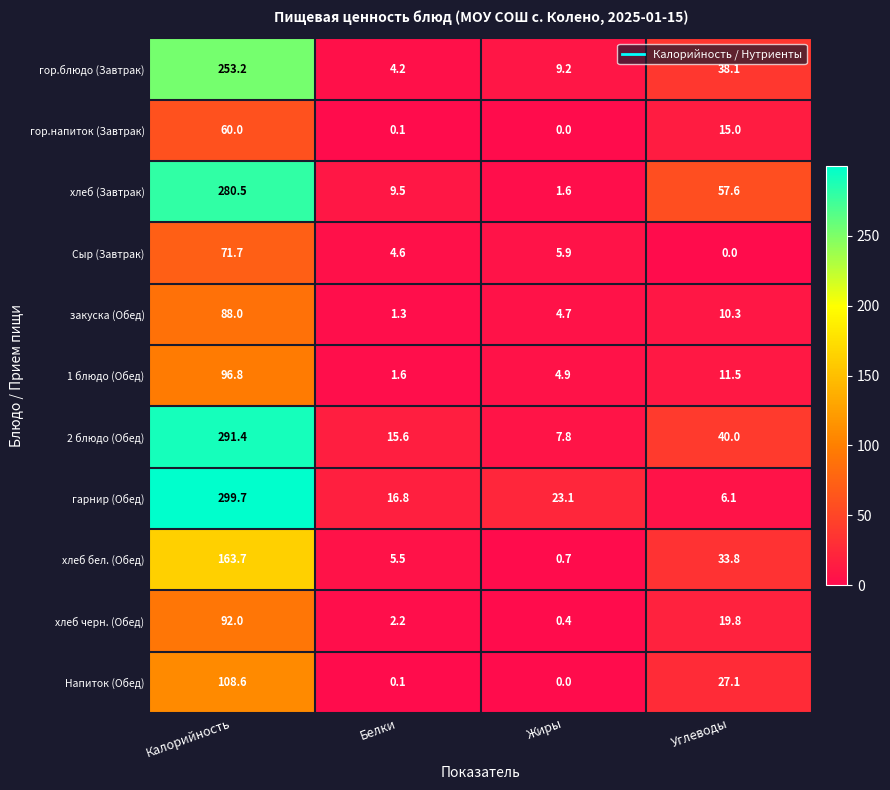

Read the закуска (Обед) value at Калорийность.

88.0